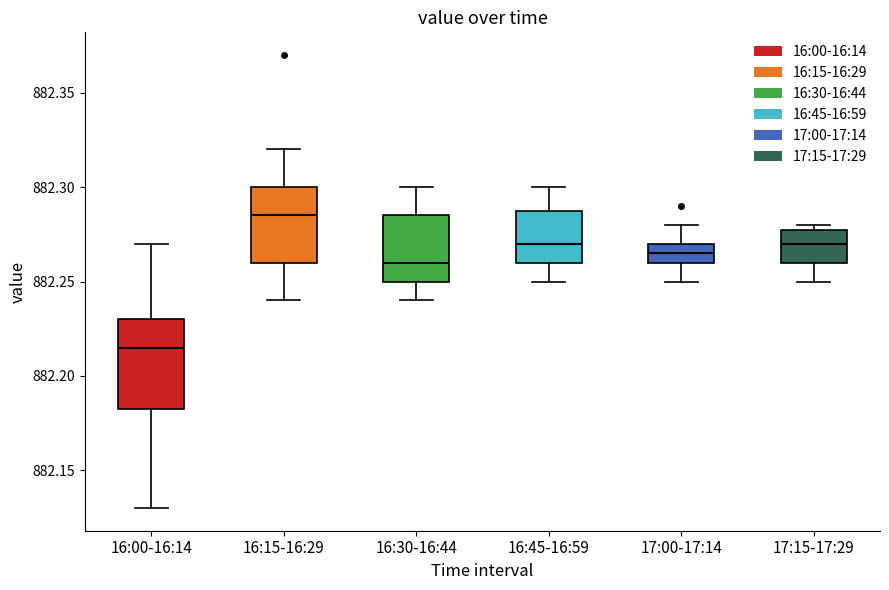

Which box has the lowest median line?

16:00-16:14